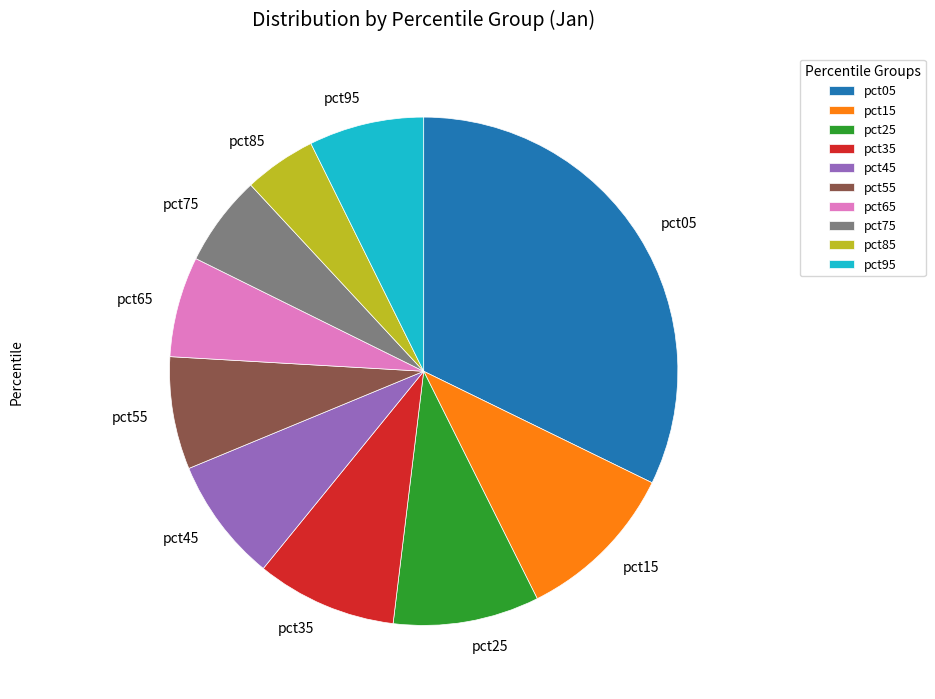

Which category has the smallest portion of the pie?

pct85